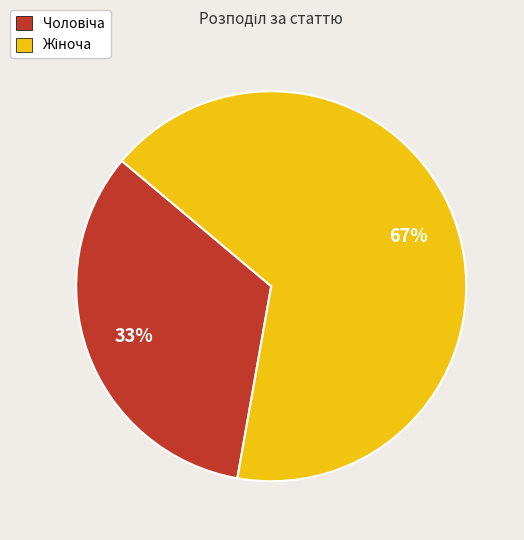

Is there any slice that represents more than half of the pie?

Yes